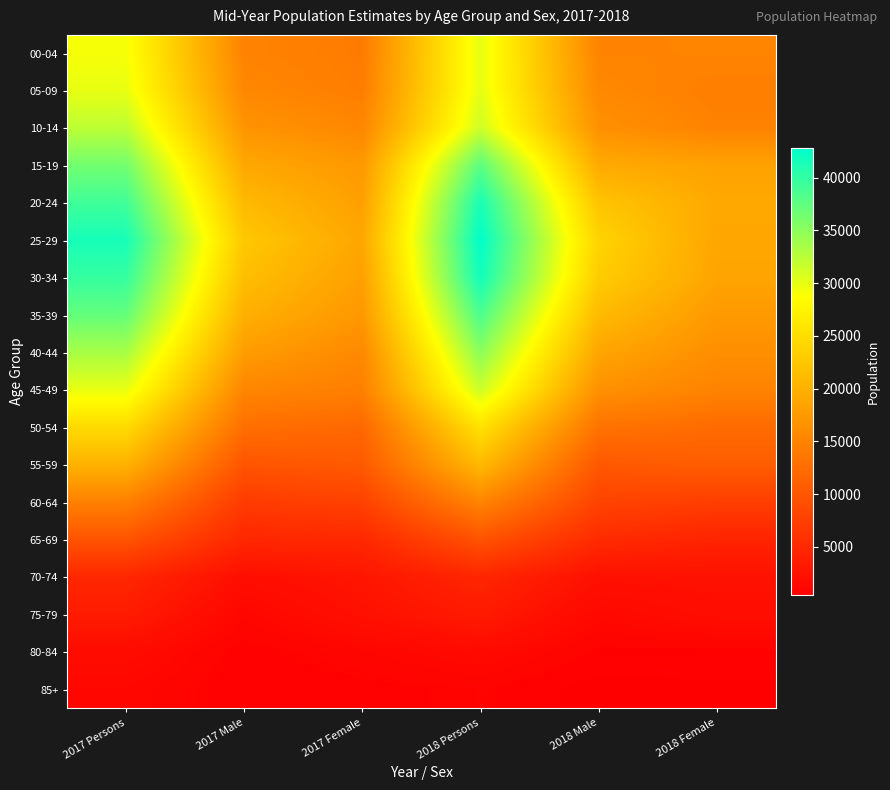

What is the difference between the highest and lowest values at 2017 Persons?

40200